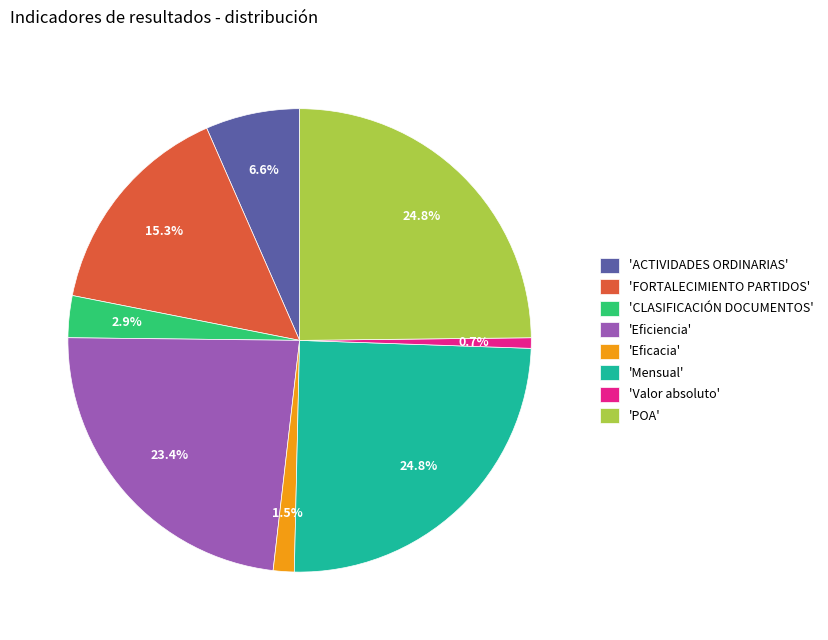

Does 'FORTALECIMIENTO PARTIDOS' account for over 50% of the chart?

No